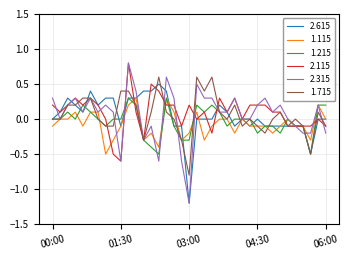

Which series has the widest spread of values?

2.315